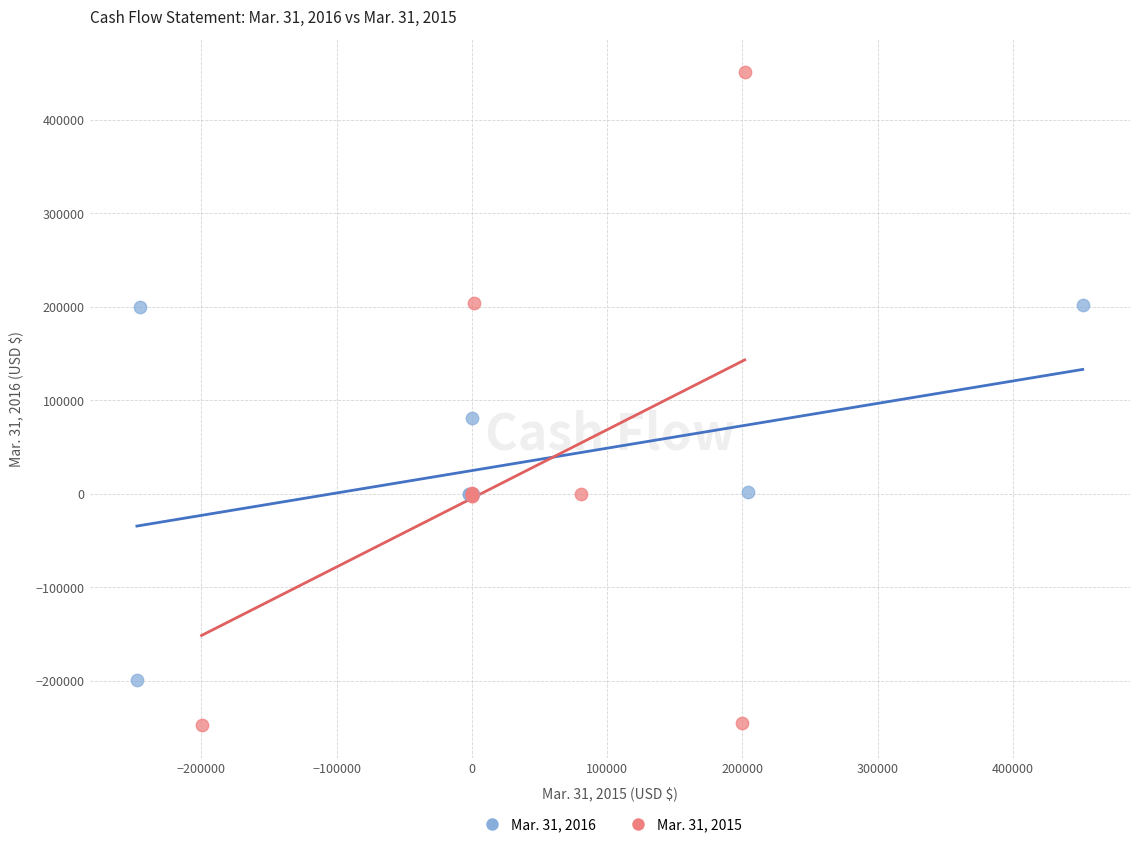

Which series has the widest spread of Y values?

Mar. 31, 2015